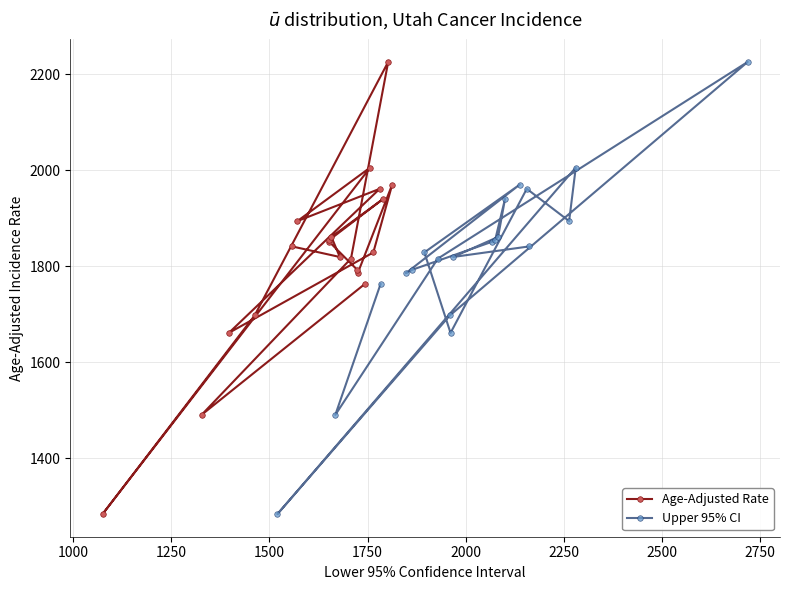

What is the maximum value for Upper 95% CI?

2226.0